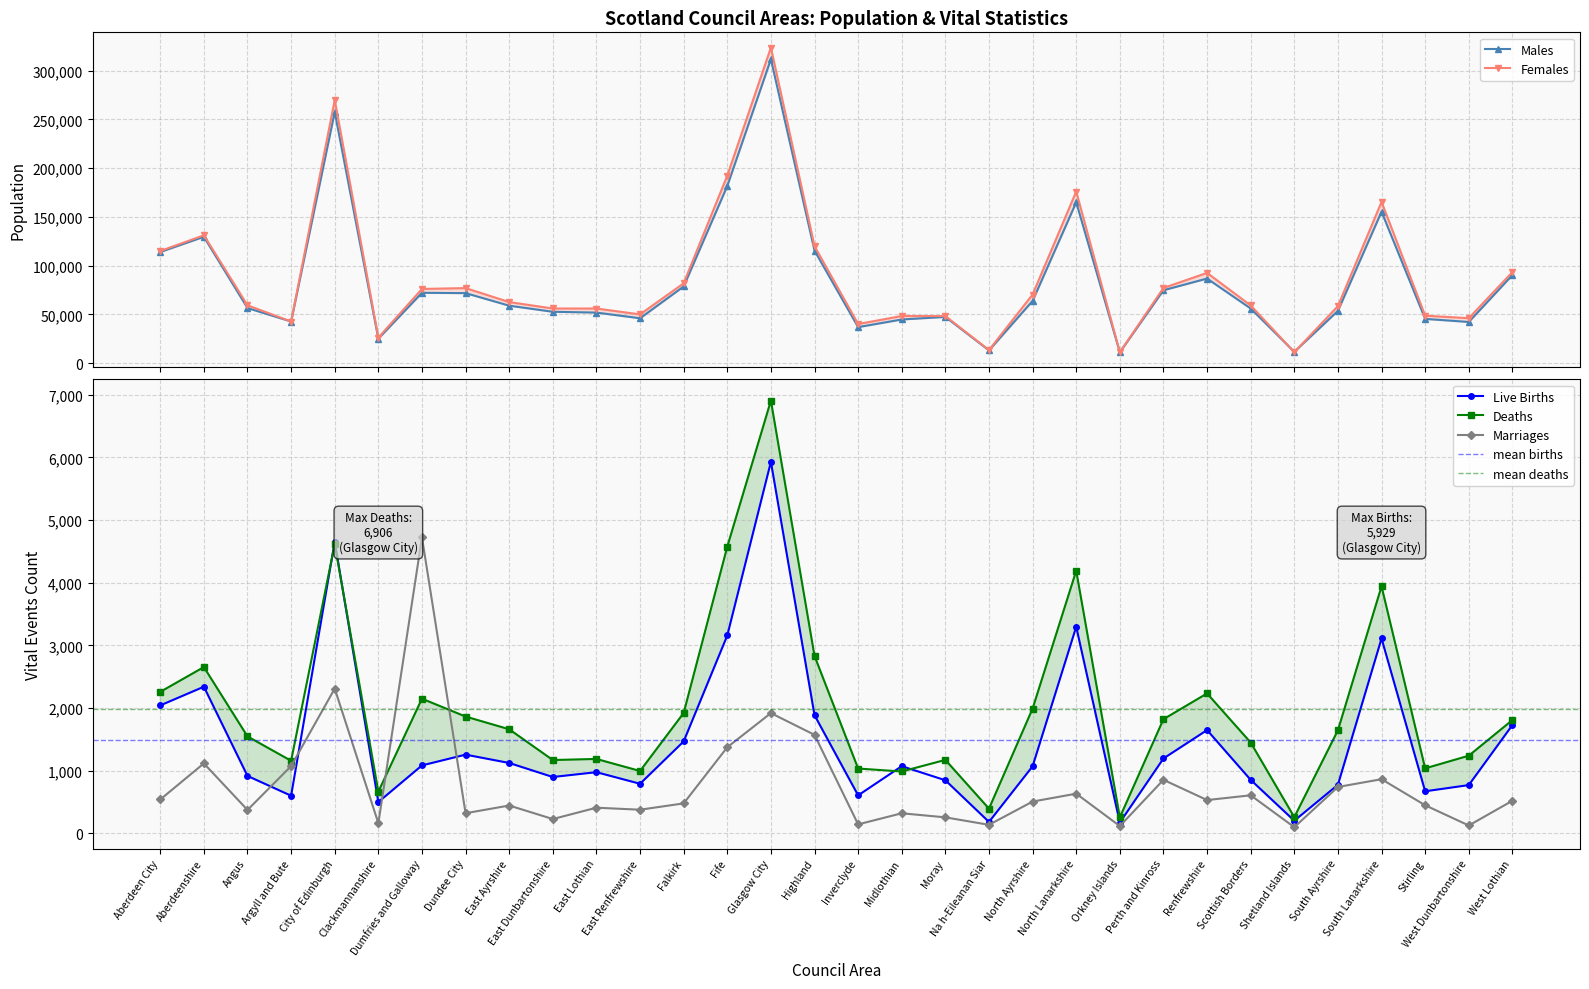

Reading left to right, list all the values displayed in this chart.

Live Births: Aberdeen City=2041	Aberdeenshire=2339	Angus=915	Argyll and Bute=599	City of Edinburgh=4653	Clackmannanshire=498	Dumfries and Galloway=1083	Dundee City=1255	East Ayrshire=1122	East Dunbartonshire=898	East Lothian=975	East Renfrewshire=790	Falkirk=1466	Fife=3157	Glasgow City=5929	Highland=1885	Inverclyde=605	Midlothian=1071	Moray=846	Na h-Eileanan Siar=181	North Ayrshire=1069	North Lanarkshire=3296	Orkney Islands=171	Perth and Kinross=1194	Renfrewshire=1647	Scottish Borders=852	Shetland Islands=200	South Ayrshire=774	South Lanarkshire=3109	Stirling=670	West Dunbartonshire=769	West Lothian=1727
Deaths: Aberdeen City=2257	Aberdeenshire=2653	Angus=1546	Argyll and Bute=1157	City of Edinburgh=4616	Clackmannanshire=664	Dumfries and Galloway=2148	Dundee City=1863	East Ayrshire=1660	East Dunbartonshire=1169	East Lothian=1186	East Renfrewshire=994	Falkirk=1920	Fife=4575	Glasgow City=6906	Highland=2831	Inverclyde=1033	Midlothian=986	Moray=1171	Na h-Eileanan Siar=393	North Ayrshire=1990	North Lanarkshire=4190	Orkney Islands=254	Perth and Kinross=1821	Renfrewshire=2232	Scottish Borders=1448	Shetland Islands=257	South Ayrshire=1644	South Lanarkshire=3942	Stirling=1036	West Dunbartonshire=1238	West Lothian=1807
Marriages: Aberdeen City=539	Aberdeenshire=1115	Angus=372	Argyll and Bute=1072	City of Edinburgh=2309	Clackmannanshire=161	Dumfries and Galloway=4722	Dundee City=320	East Ayrshire=443	East Dunbartonshire=227	East Lothian=408	East Renfrewshire=376	Falkirk=477	Fife=1373	Glasgow City=1918	Highland=1571	Inverclyde=142	Midlothian=319	Moray=254	Na h-Eileanan Siar=135	North Ayrshire=506	North Lanarkshire=632	Orkney Islands=115	Perth and Kinross=853	Renfrewshire=530	Scottish Borders=606	Shetland Islands=97	South Ayrshire=739	South Lanarkshire=863	Stirling=447	West Dunbartonshire=124	West Lothian=519
Males: Aberdeen City=114004	Aberdeenshire=129617	Angus=56484	Argyll and Bute=42717	City of Edinburgh=257644	Clackmannanshire=25099	Dumfries and Galloway=72175	Dundee City=71817	East Ayrshire=58943	East Dunbartonshire=52684	East Lothian=51860	East Renfrewshire=46039	Falkirk=78645	Fife=181749	Glasgow City=311842	Highland=115436	Inverclyde=36938	Midlothian=44786	Moray=47429	Na h-Eileanan Siar=13071	North Ayrshire=63847	North Lanarkshire=165034	Orkney Islands=11159	Perth and Kinross=74794	Renfrewshire=86780	Scottish Borders=56052	Shetland Islands=11612	South Ayrshire=53611	South Lanarkshire=155362	Stirling=45377	West Dunbartonshire=42237	West Lothian=90368
Females: Aberdeen City=115056	Aberdeenshire=131163	Angus=59336	Argyll and Bute=42713	City of Edinburgh=269976	Clackmannanshire=26191	Dumfries and Galloway=76115	Dundee City=77003	East Ayrshire=62657	East Dunbartonshire=56066	East Lothian=56040	East Renfrewshire=50021	Falkirk=81915	Fife=192381	Glasgow City=323798	Highland=119994	Inverclyde=40122	Midlothian=48364	Moray=48281	Na h-Eileanan Siar=13429	North Ayrshire=70403	North Lanarkshire=176106	Orkney Islands=11241	Perth and Kinross=77116	Renfrewshire=92610	Scottish Borders=59188	Shetland Islands=11258	South Ayrshire=58529	South Lanarkshire=165458	Stirling=48703	West Dunbartonshire=46103	West Lothian=93452